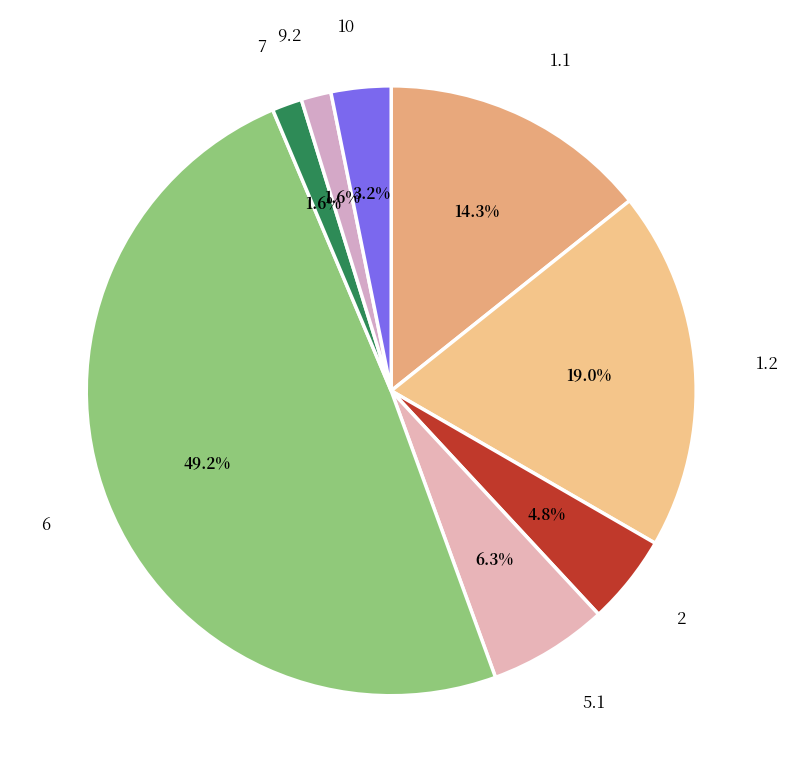

Is there any slice that represents more than half of the pie?

No